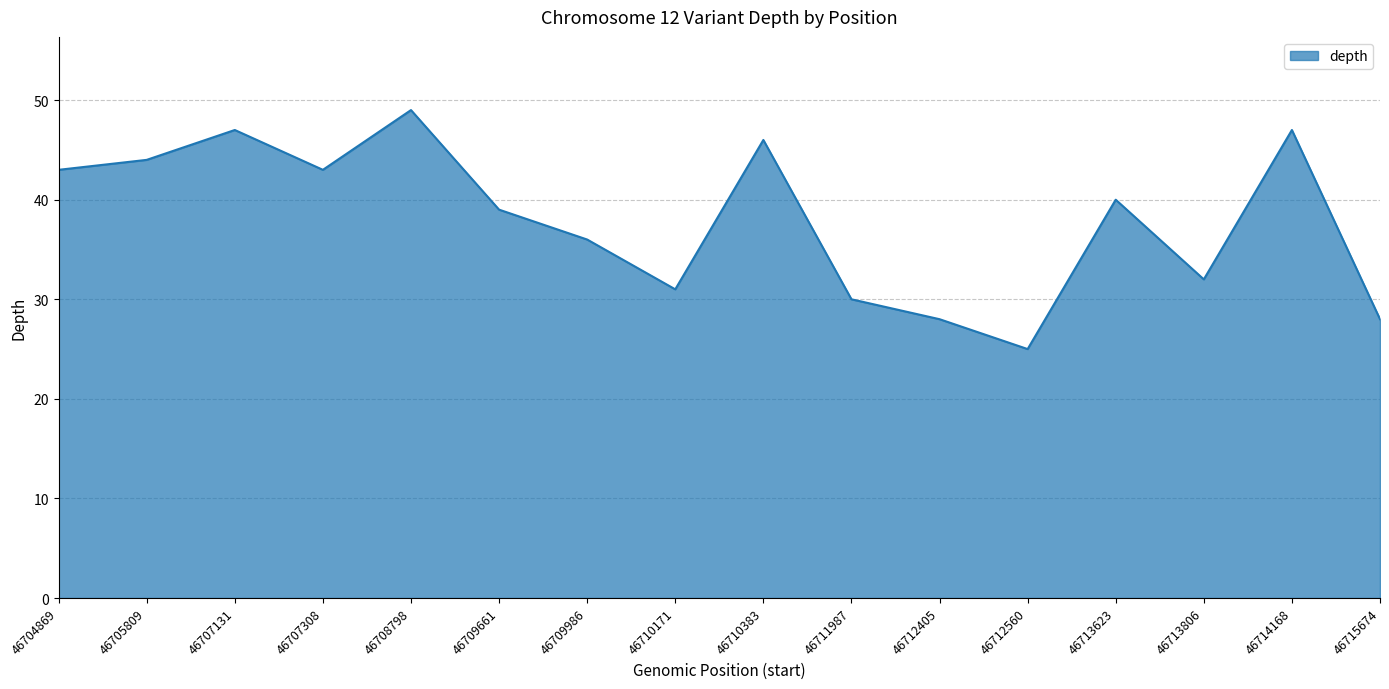

What is the ratio of the value at 46713806 to the value at 46705809?

0.7